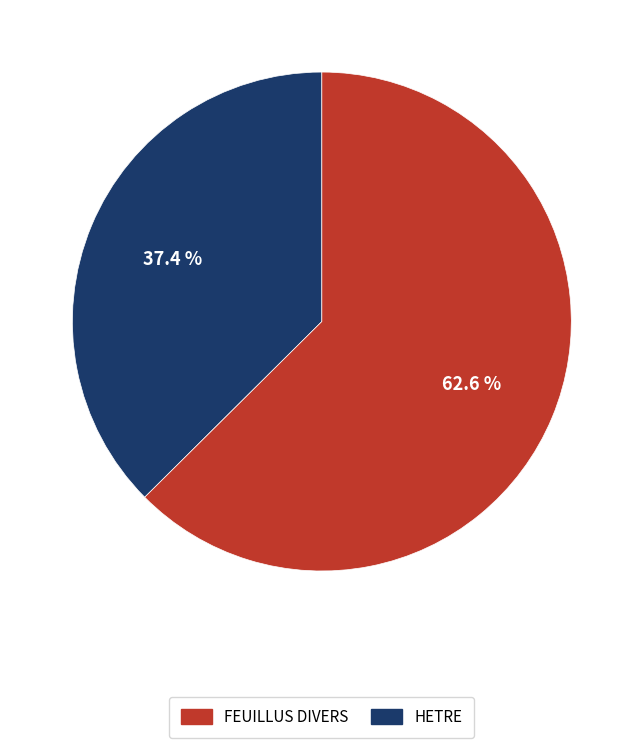

Count the number of slices in the pie.

2